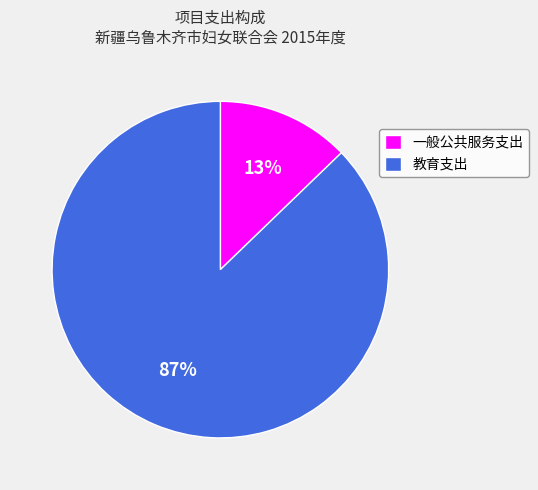

How many slices are in this pie chart?

2